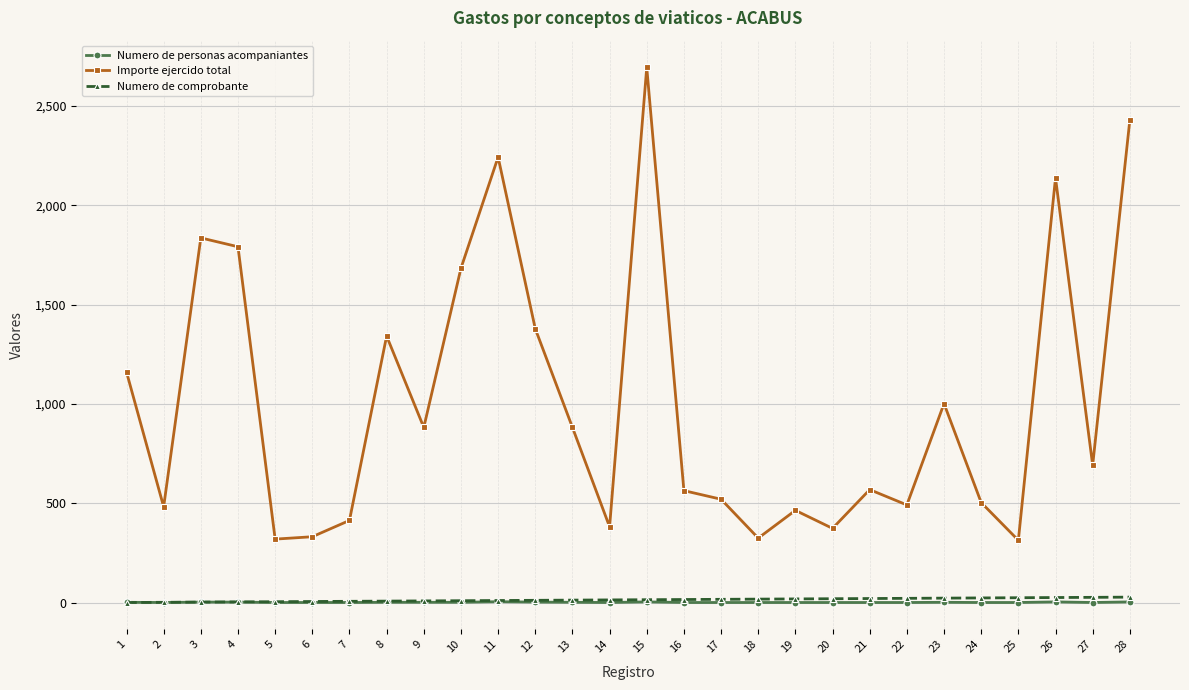

True or false: Importe ejercido total and Numero de personas acompaniantes intersect in this chart.

False